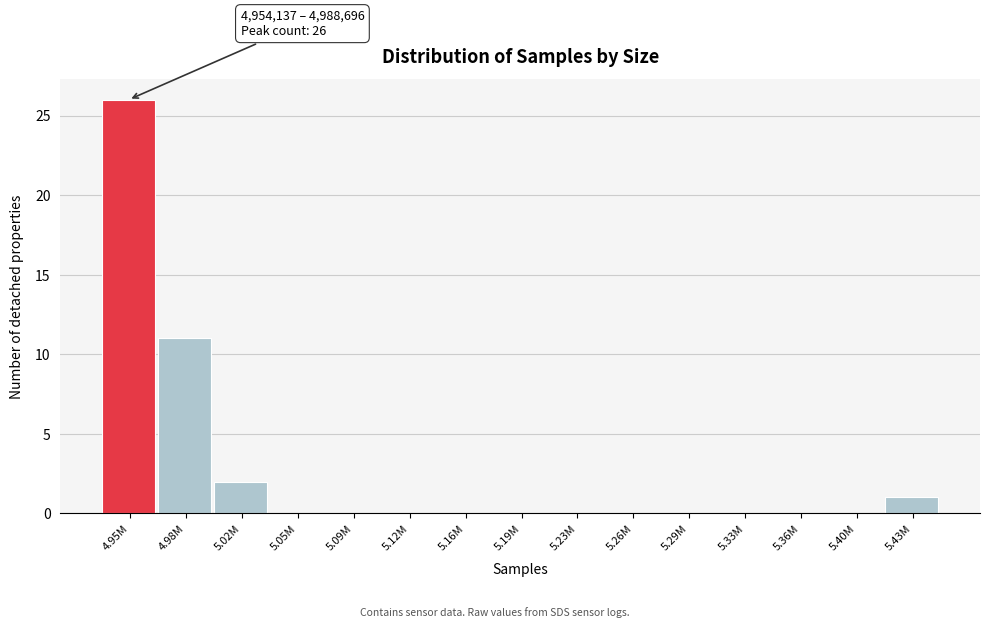

Reading right to left, extract all data points from this chart.

5.43M=1	5.40M=0	5.36M=0	5.33M=0	5.29M=0	5.26M=0	5.23M=0	5.19M=0	5.16M=0	5.12M=0	5.09M=0	5.05M=0	5.02M=2	4.98M=11	4.95M=26